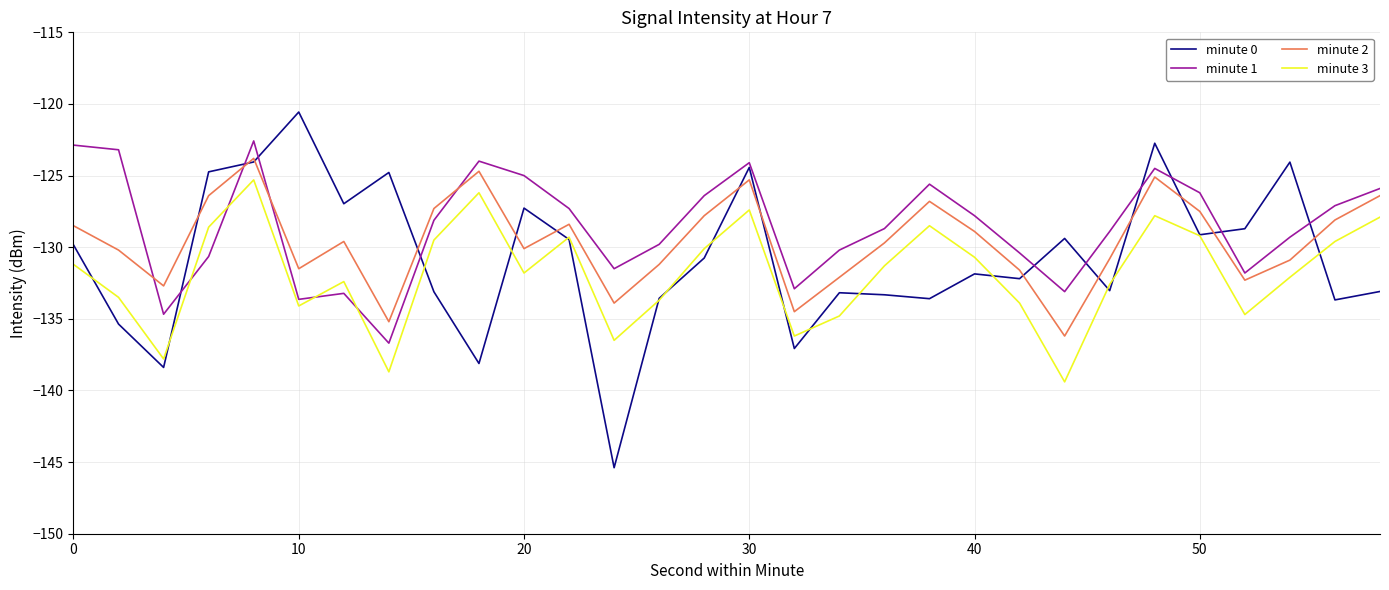

Rank the series by their maximum value, from highest to lowest.

minute 0, minute 1, minute 2, minute 3